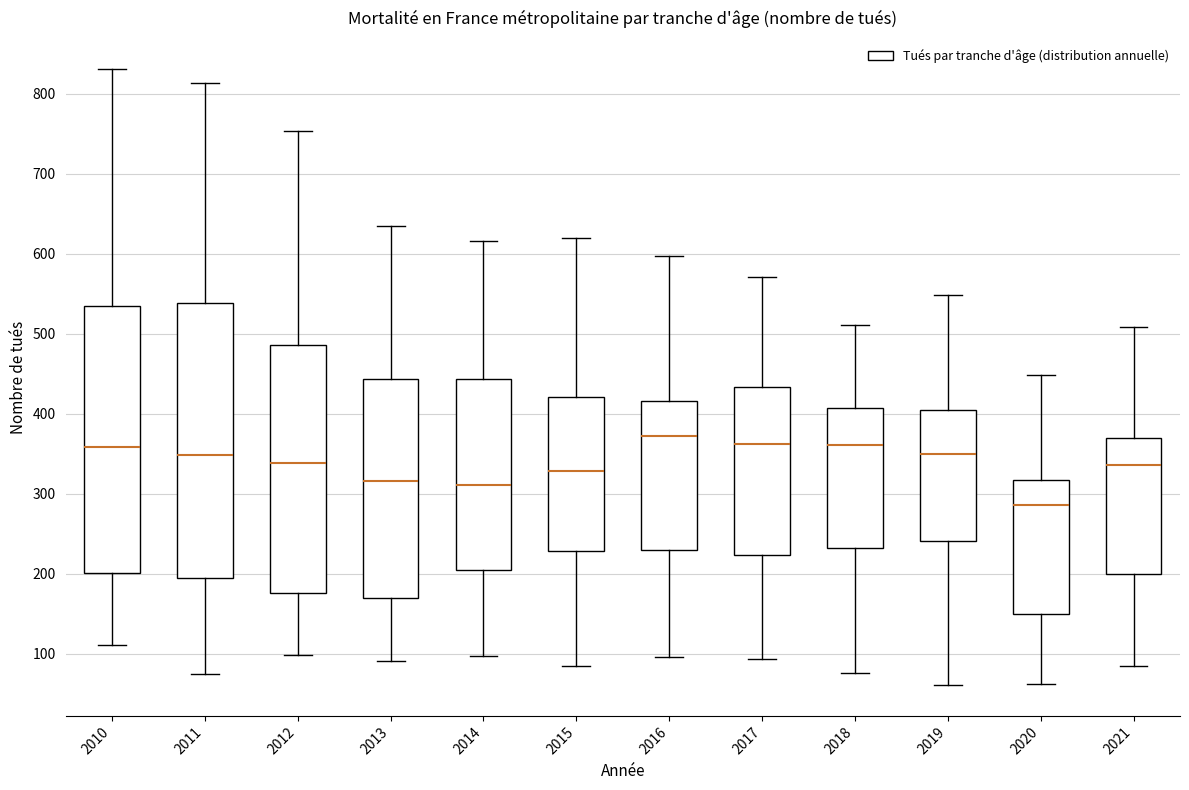

Reading left to right, read every box against the y-axis: the position of its median line, the range the box covers, and the ends of its whiskers. The values are not printed on the chart, so give them approximately, as read against the axis.

2010: median 360, box 200 to 540, whiskers 110 to 830
2011: median 350, box 200 to 540, whiskers 80 to 810
2012: median 340, box 180 to 490, whiskers 100 to 750
2013: median 320, box 170 to 440, whiskers 90 to 640
2014: median 310, box 210 to 440, whiskers 100 to 620
2015: median 330, box 230 to 420, whiskers 90 to 620
2016: median 370, box 230 to 420, whiskers 100 to 600
2017: median 360, box 220 to 430, whiskers 90 to 570
2018: median 360, box 230 to 410, whiskers 80 to 510
2019: median 350, box 240 to 400, whiskers 60 to 550
2020: median 290, box 150 to 320, whiskers 60 to 450
2021: median 340, box 200 to 370, whiskers 90 to 510